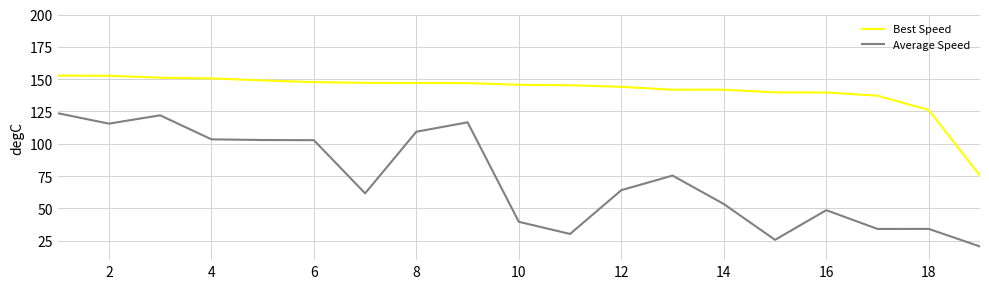

At how many categories does at least one series exceed 106?

18